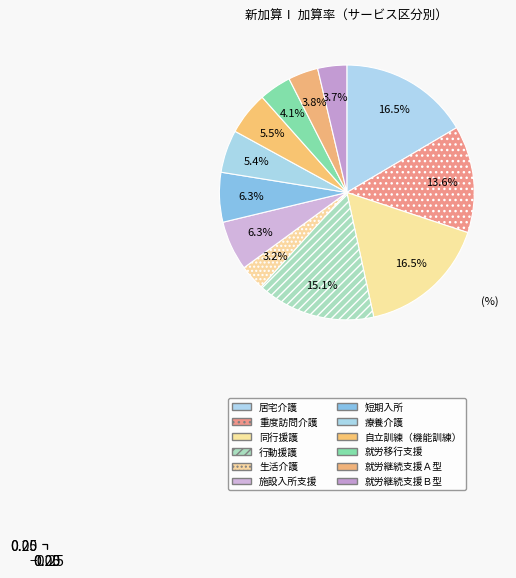

What percentage is the 同行援護 slice, to the nearest percent?

17%